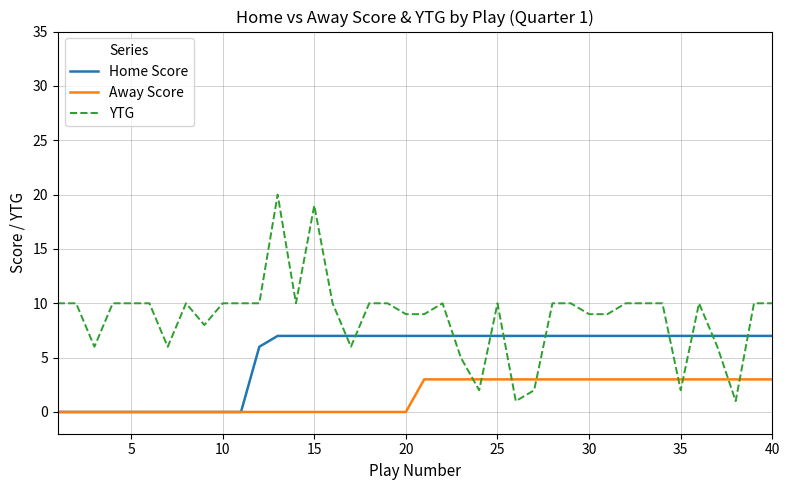

Which series has the largest total across all categories?

YTG